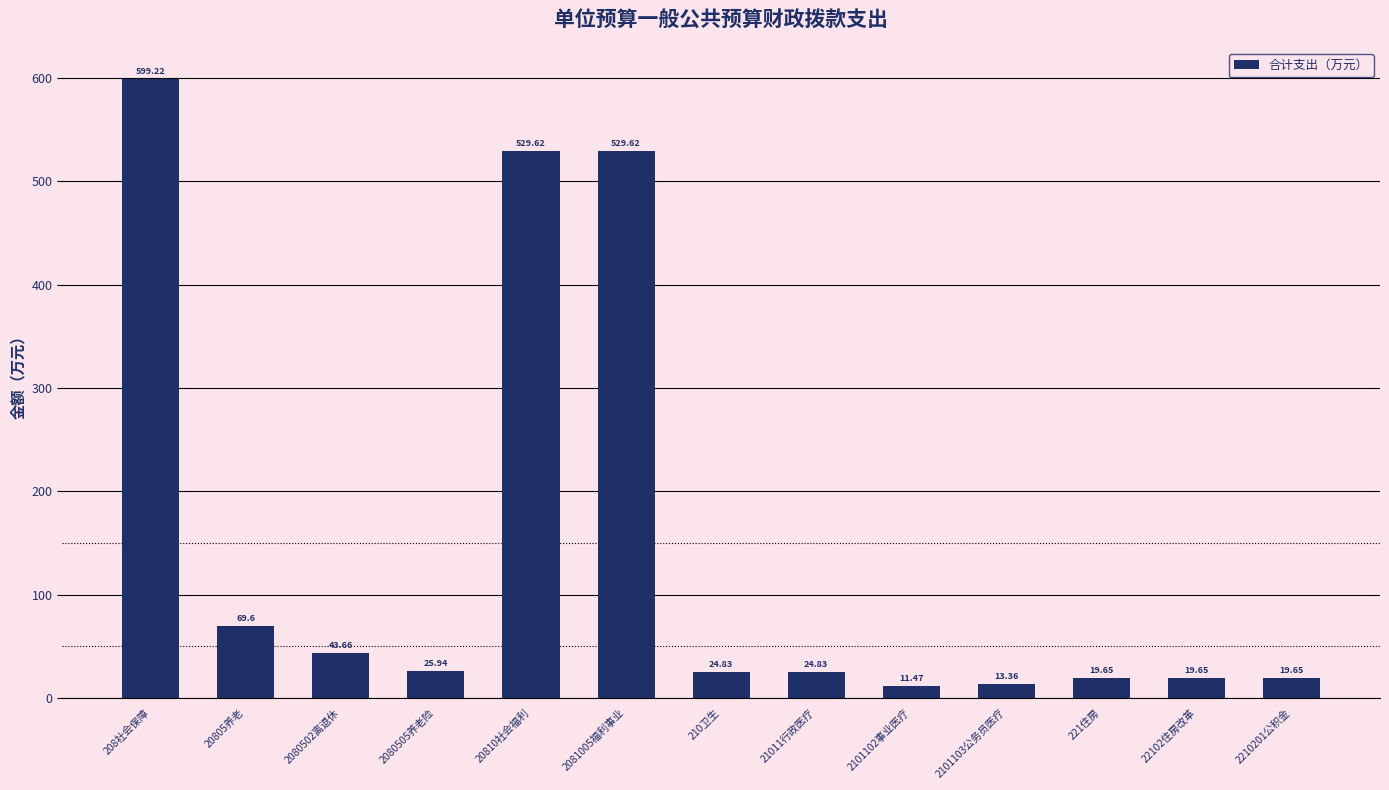

What is the ratio of the value at 2101102事业医疗 to the value at 210卫生?

0.5